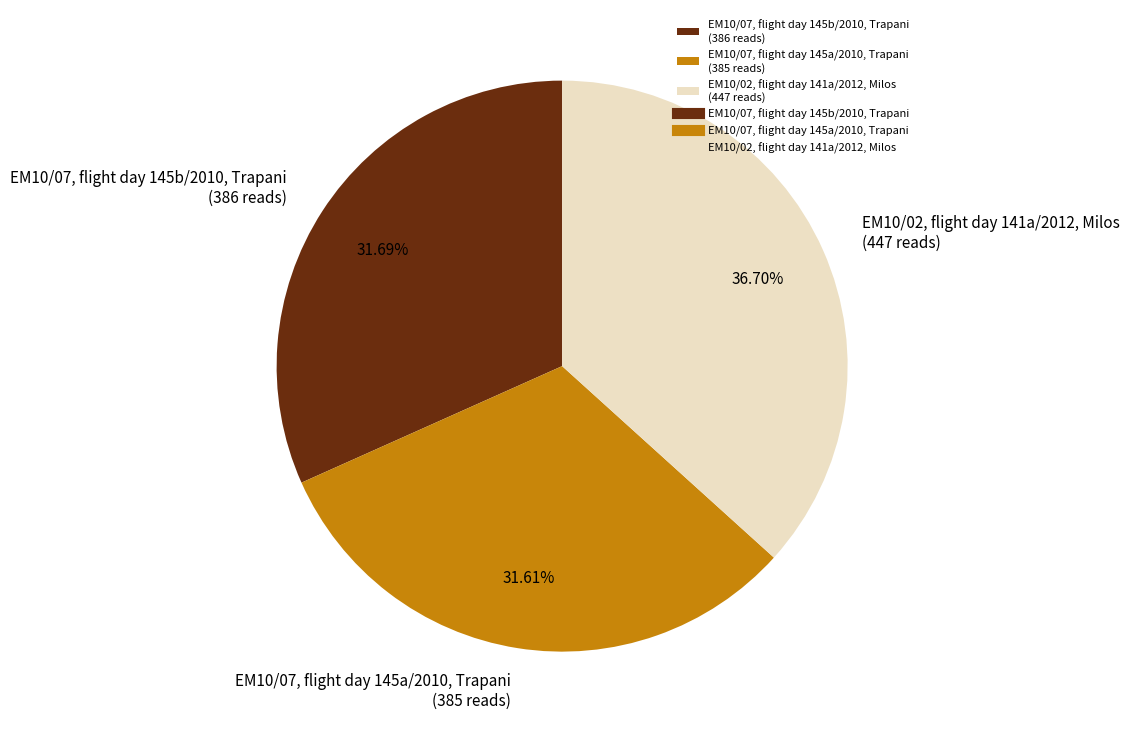

Approximately how many times larger is the value at EM10/02, flight day 141a/2012, Milos (447 reads) compared to EM10/07, flight day 145b/2010, Trapani (386 reads)?

1.2